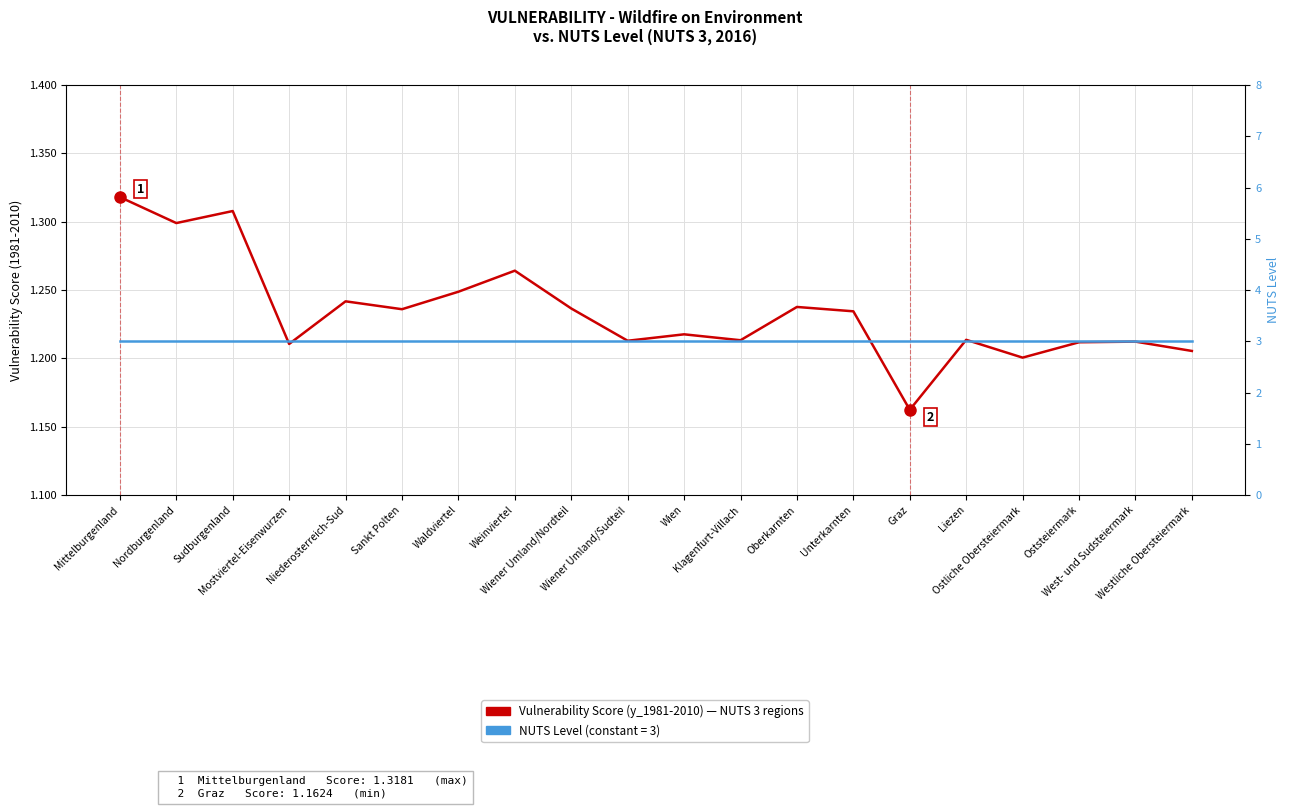

What is the maximum value shown in the chart?

3.0